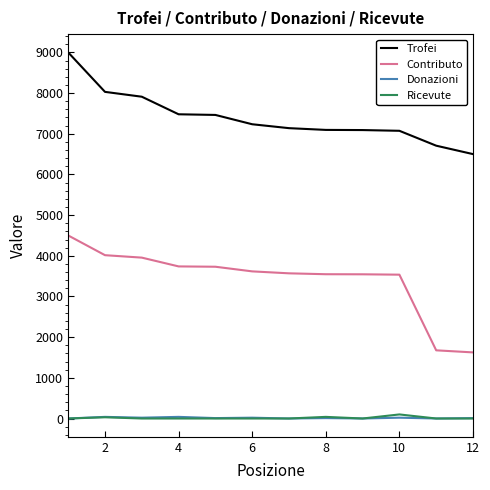

True or false: Contributo and Donazioni intersect in this chart.

False